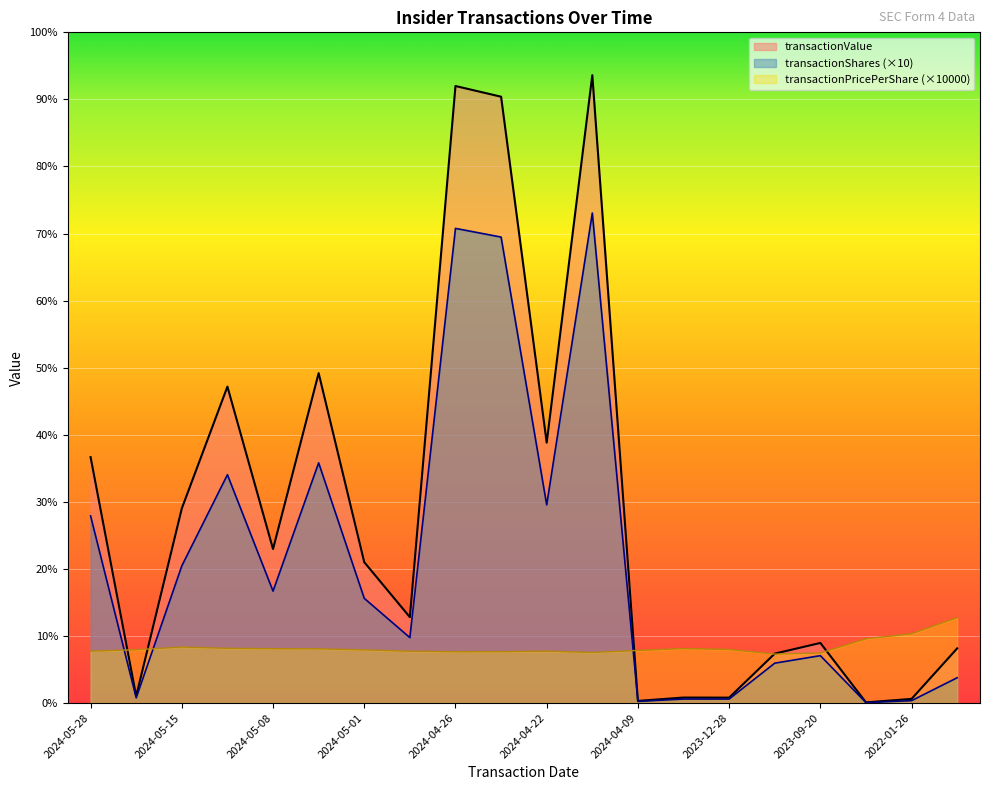

How many lines are shown in the chart?

3